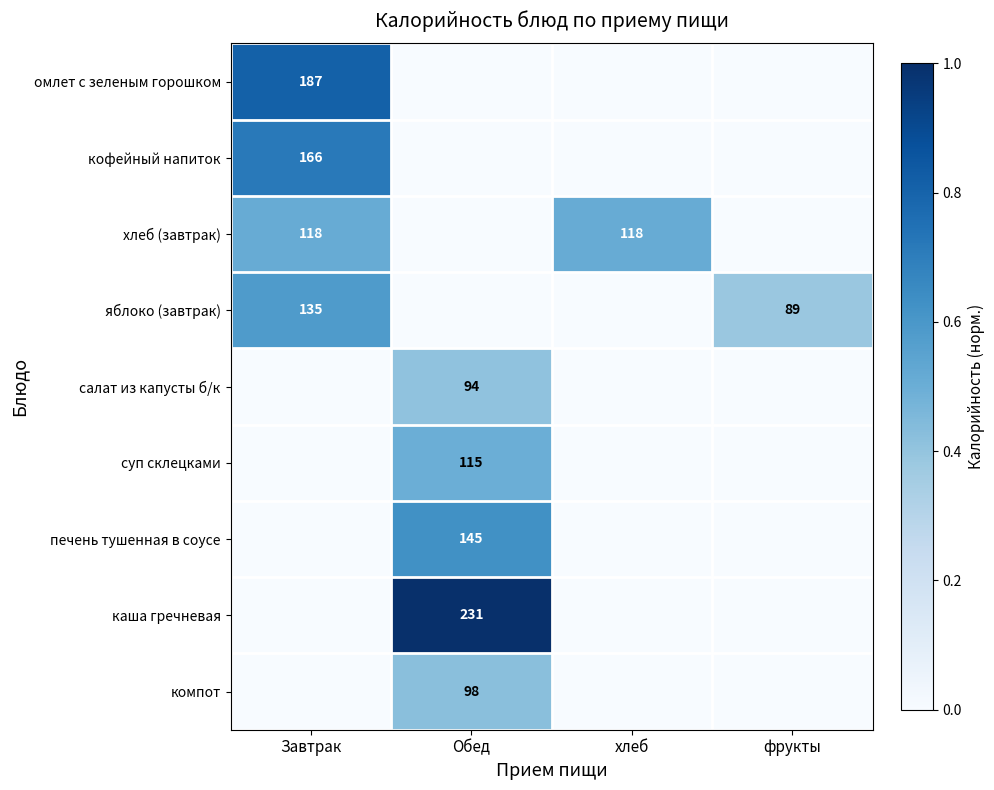

What is the spread (max minus min) of values at хлеб?

0.5